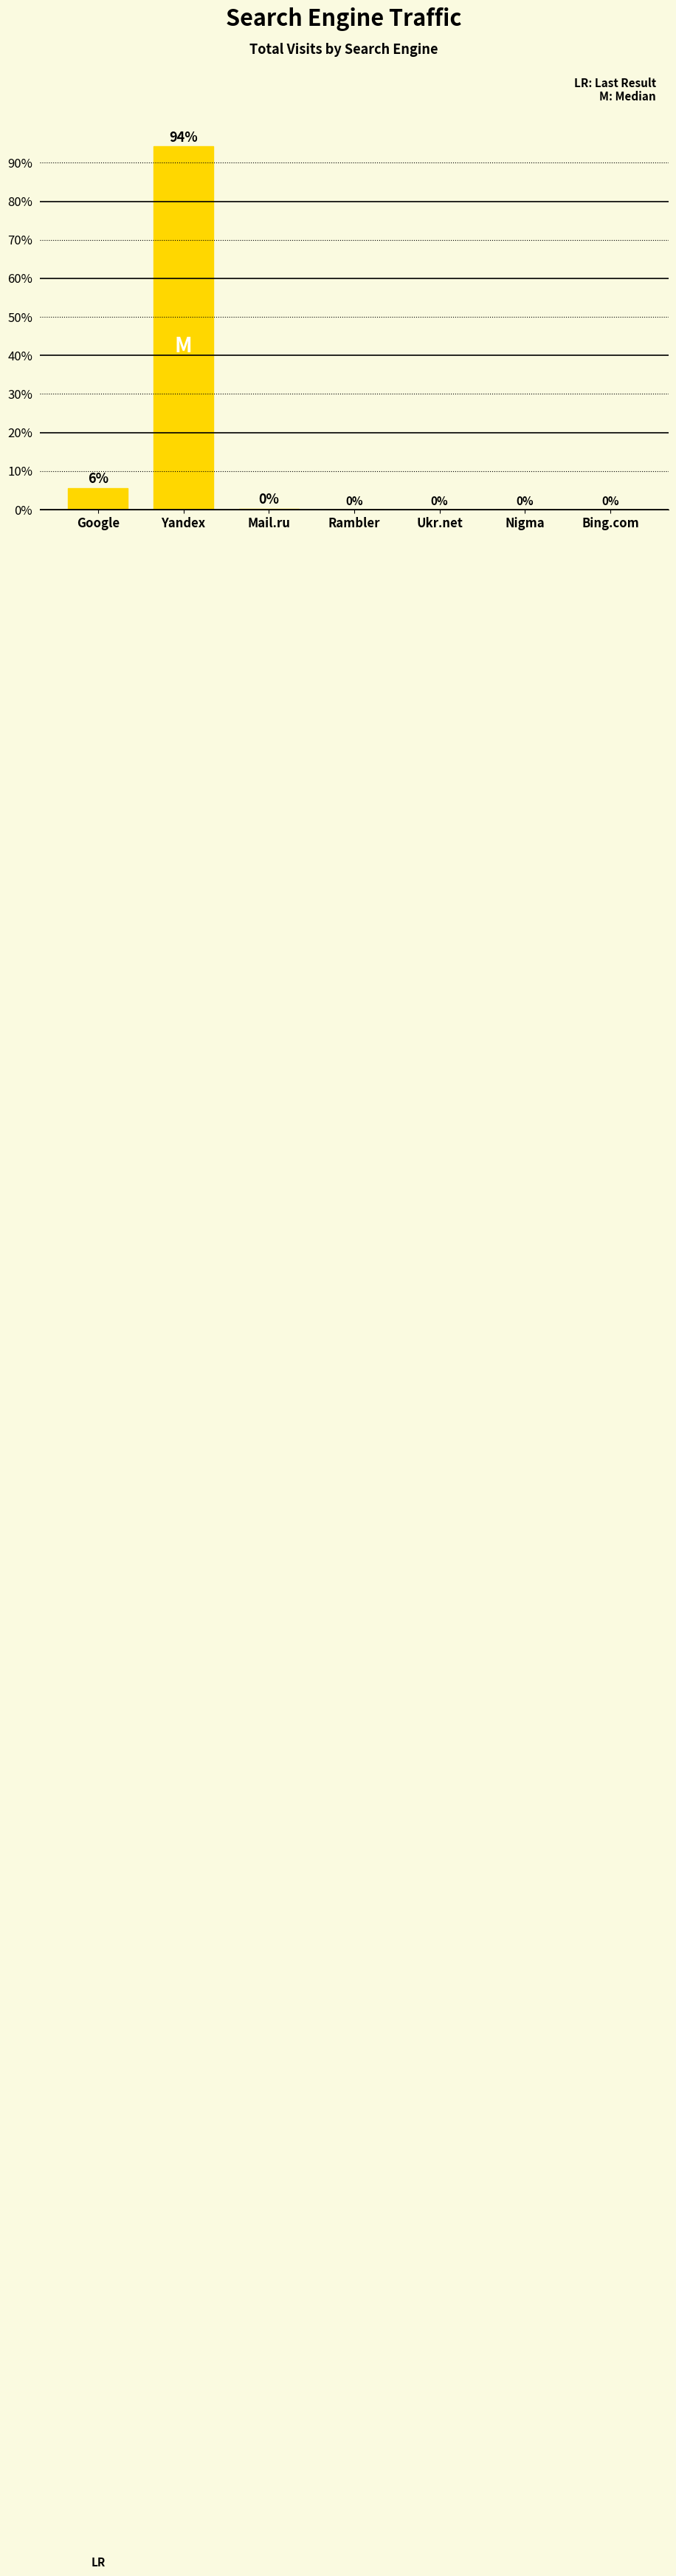

Where is the data nearest to the value 47?

Google